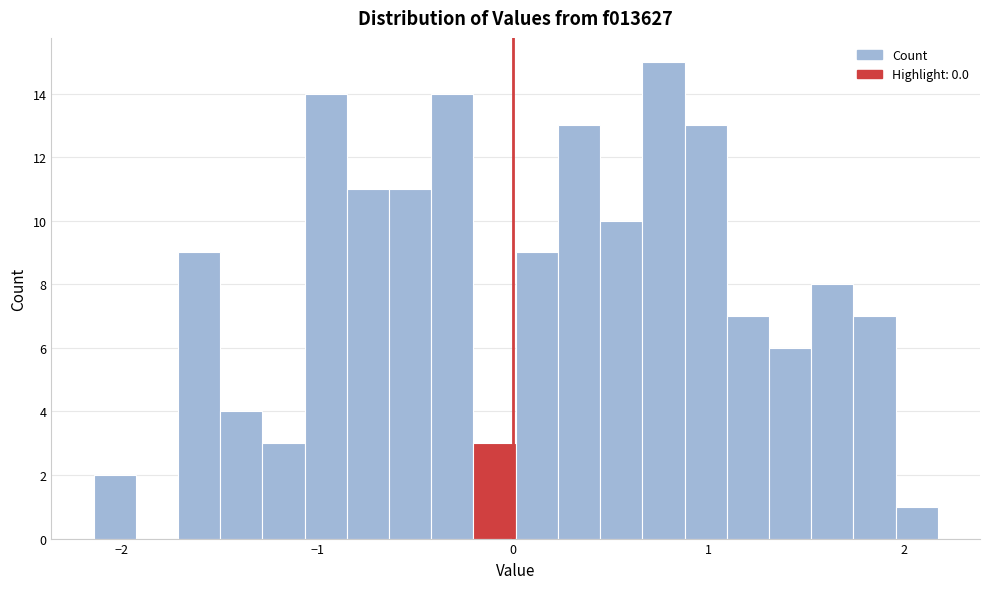

Read against the x-axis, roughly where is the centre of the tallest bar?

0.8